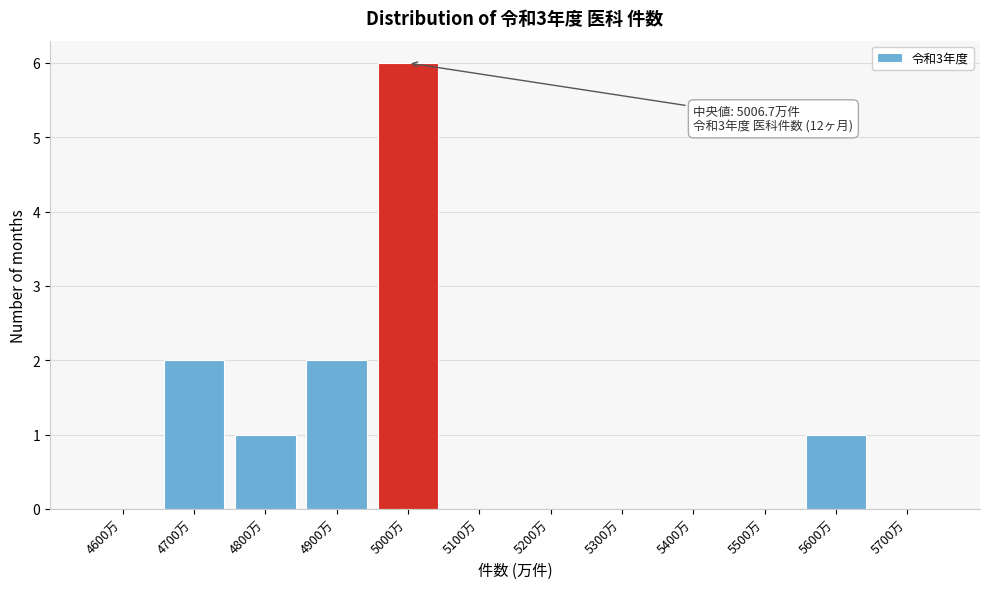

Reading left to right, extract all data points from this chart.

4600万=0	4700万=2	4800万=1	4900万=2	5000万=6	5100万=0	5200万=0	5300万=0	5400万=0	5500万=0	5600万=1	5700万=0